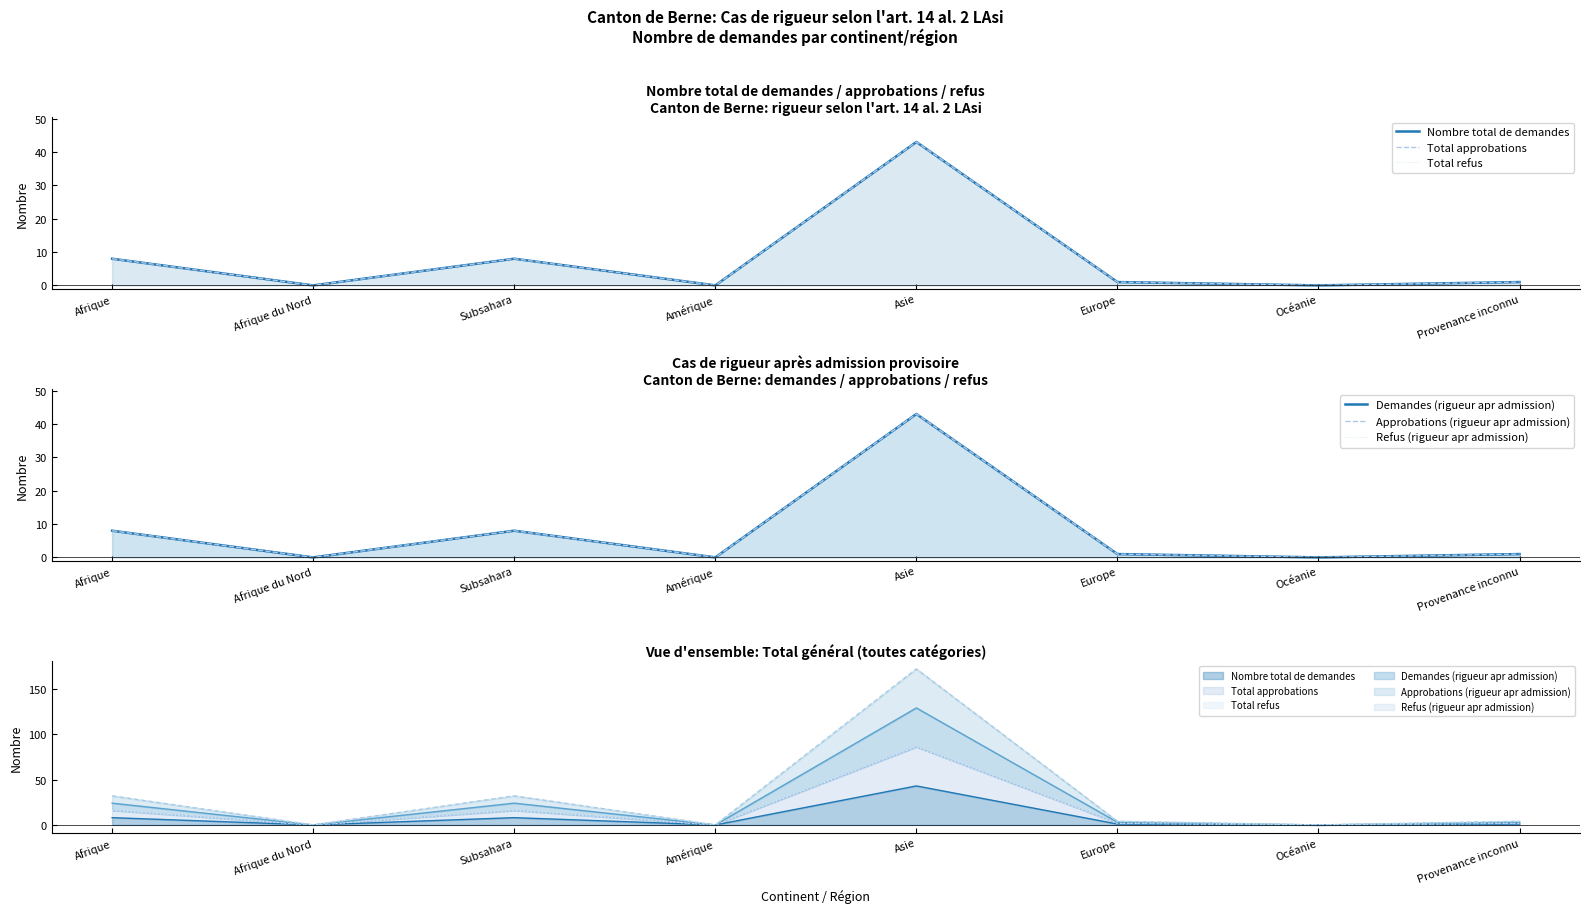

Reading left to right, what are all the values shown in this chart?

Nombre total de demandes: 8	0	8	0	43	1	0	1
Total approbations: 8	0	8	0	43	1	0	1
Total refus: 0	0	0	0	0	0	0	0
Demandes (rigueur apr admission): 8	0	8	0	43	1	0	1
Approbations (rigueur apr admission): 8	0	8	0	43	1	0	1
Refus (rigueur apr admission): 0	0	0	0	0	0	0	0